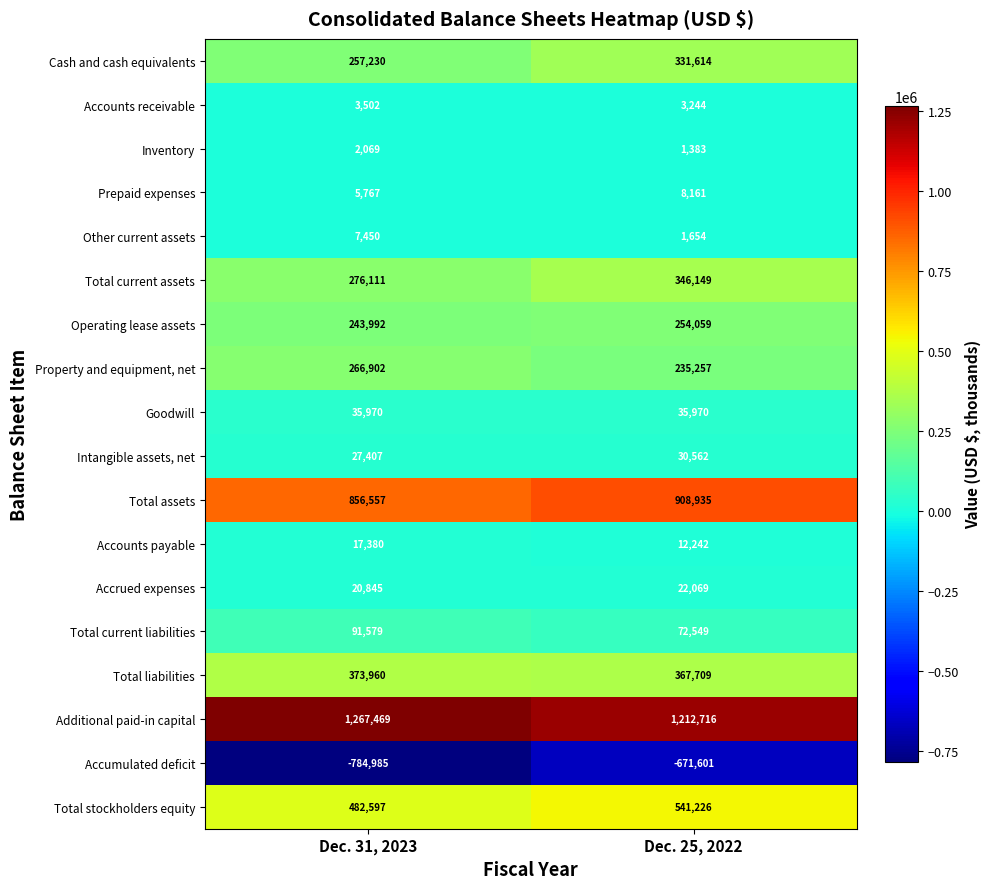

What is the average value of the Total assets series?

882746